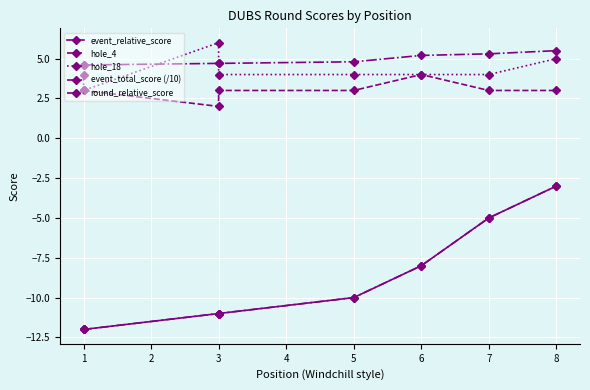

True or false: round_relative_score and hole_4 intersect in this chart.

False